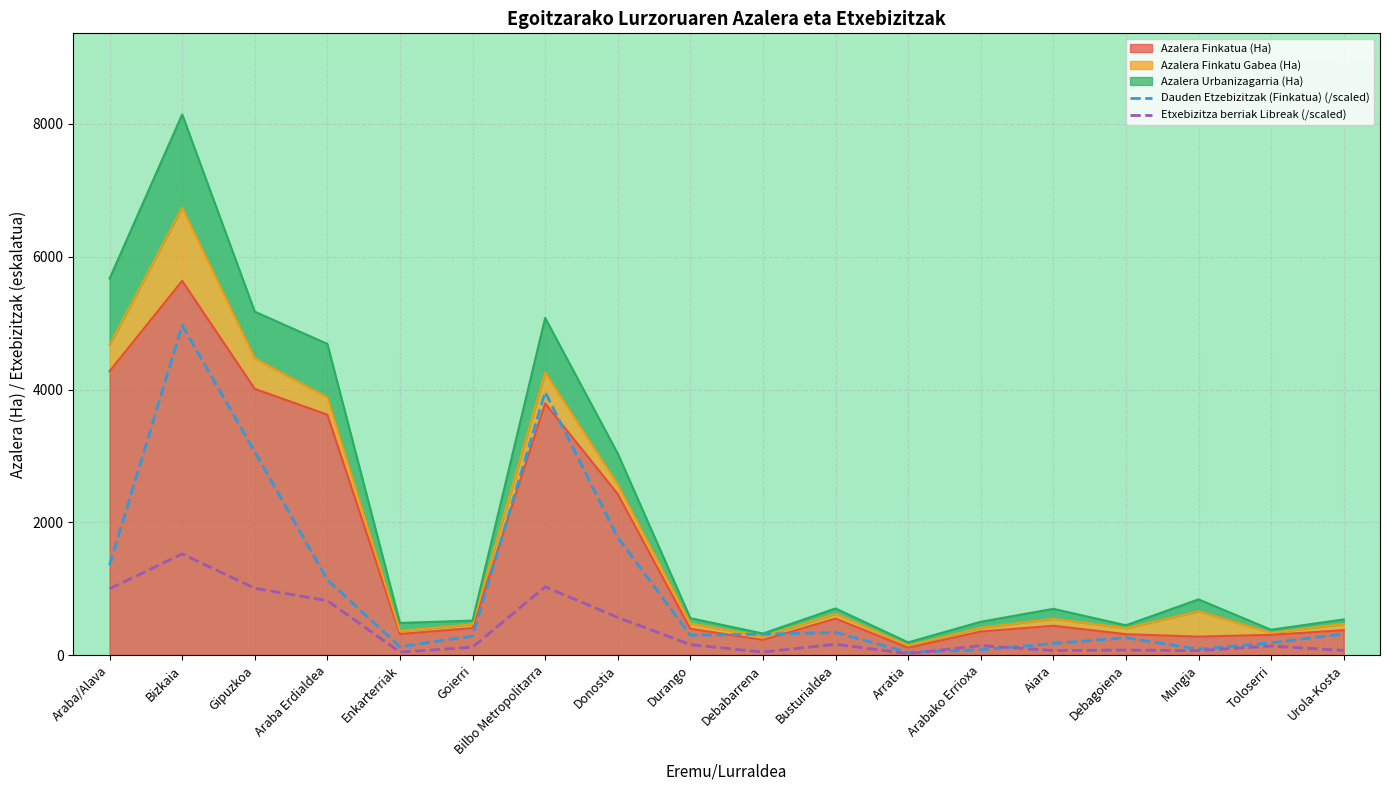

What is the total value across all series at Donostia?

10371.6